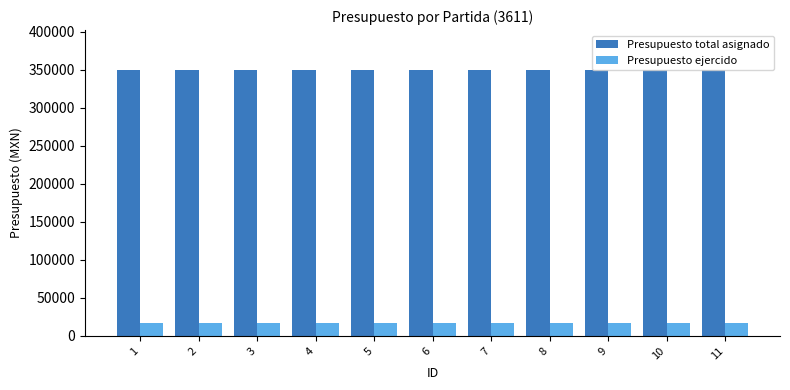

Rank the series by their average value, from lowest to highest.

Presupuesto ejercido, Presupuesto total asignado